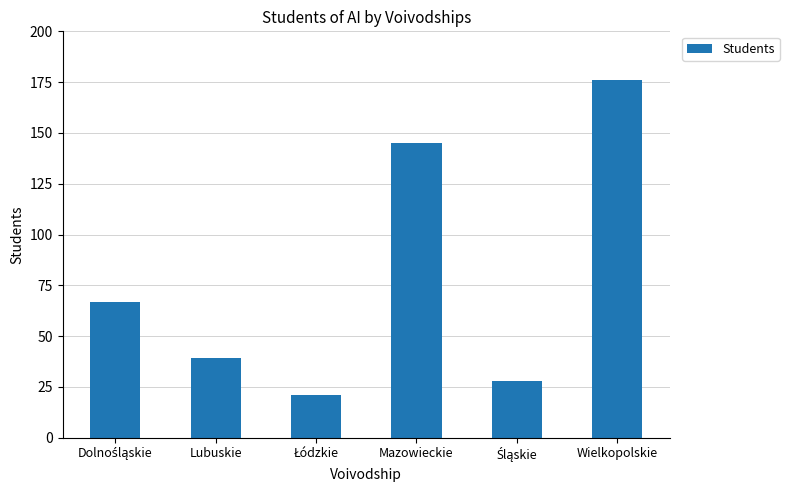

What is the smallest value displayed?

21